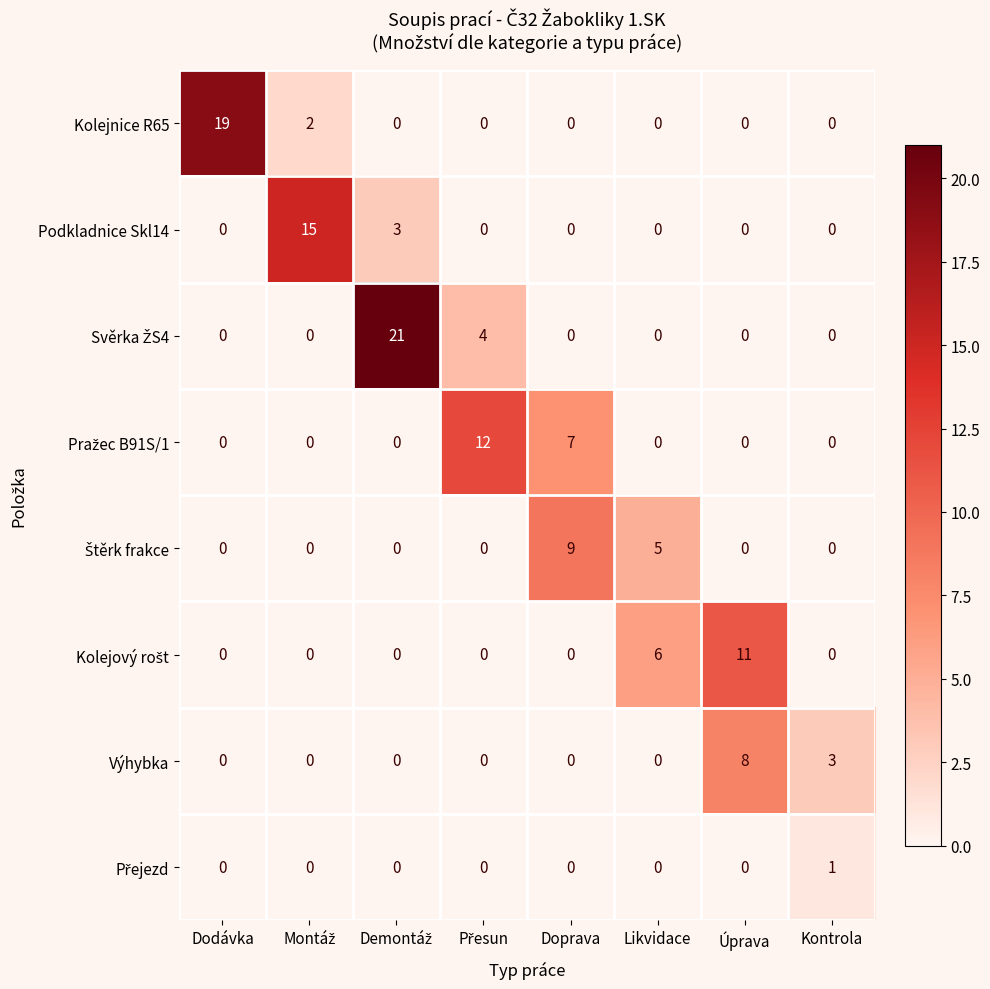

At how many categories does at least one series exceed 8?

6